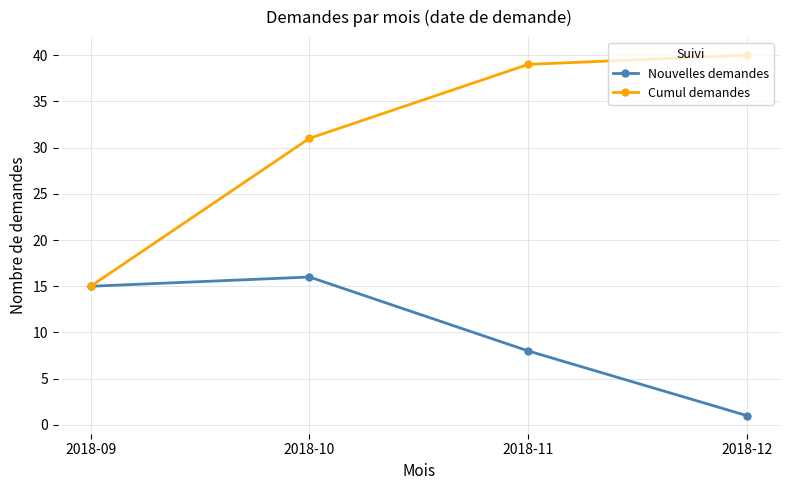

Reading left to right, transcribe all the data shown in this chart.

Nouvelles demandes: 2018-09=15	2018-10=16	2018-11=8	2018-12=1
Cumul demandes: 2018-09=15	2018-10=31	2018-11=39	2018-12=40